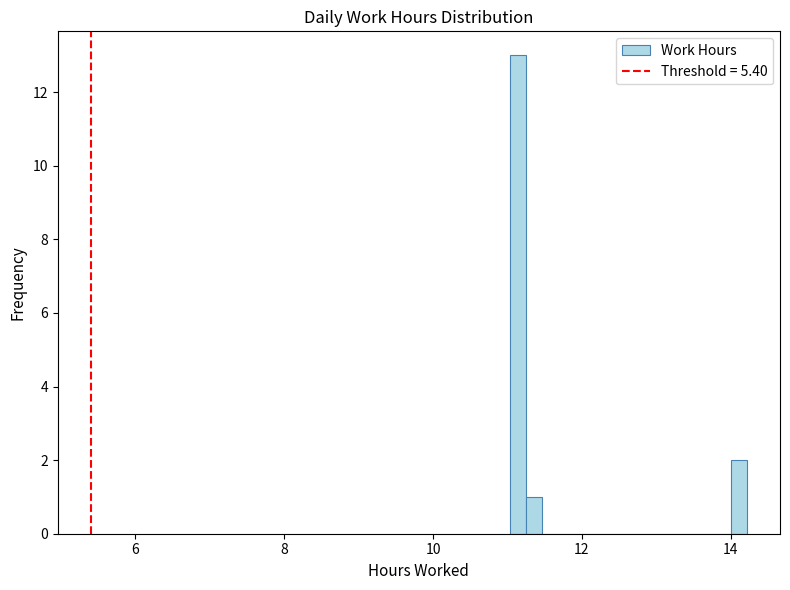

Read against the x-axis, roughly where is the centre of the tallest bar?

11.2